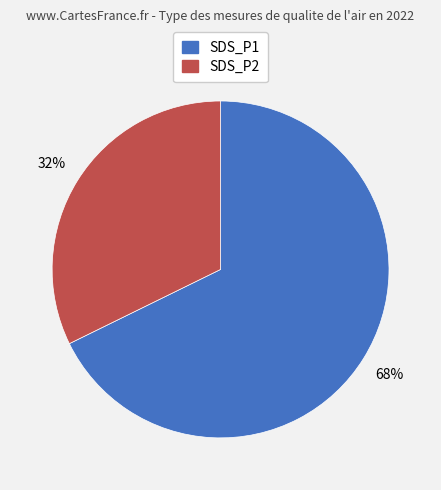

Does any single category account for the majority?

Yes